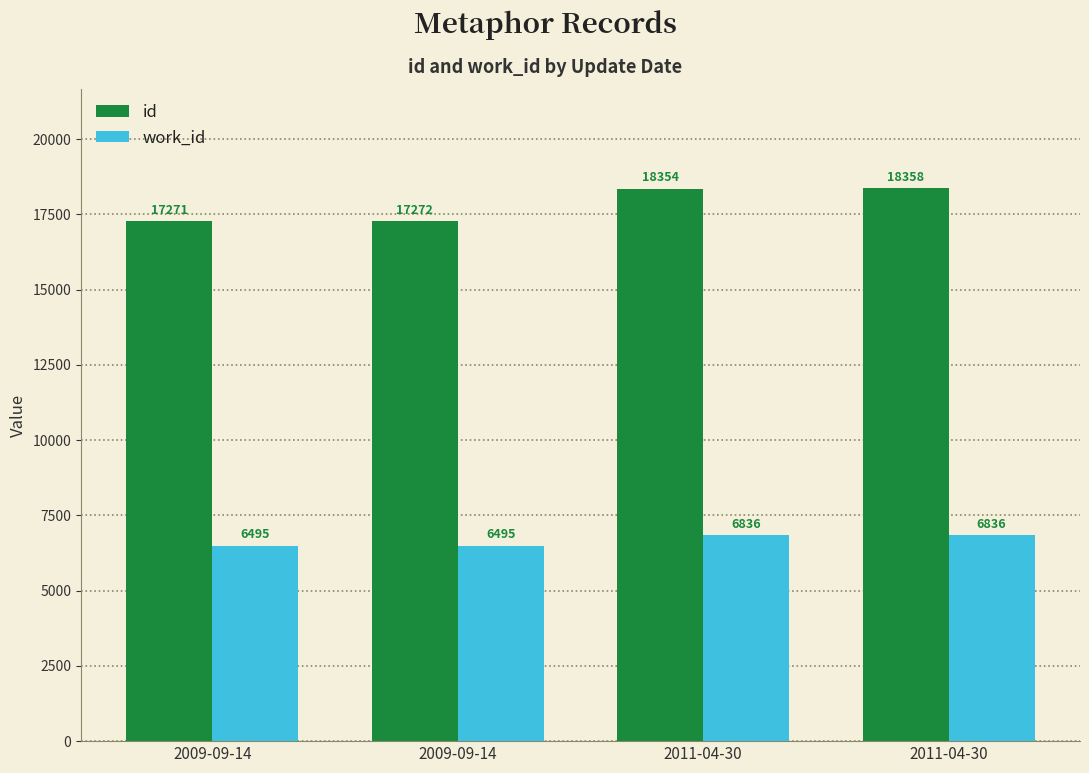

What is the difference between the work_id values at 2011-04-30 and 2009-09-14?

341